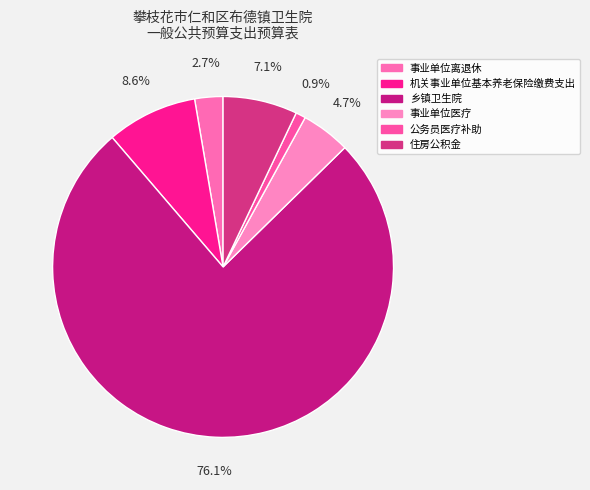

What is the ratio of the value at 公务员医疗补助 to the value at 事业单位医疗?

0.2